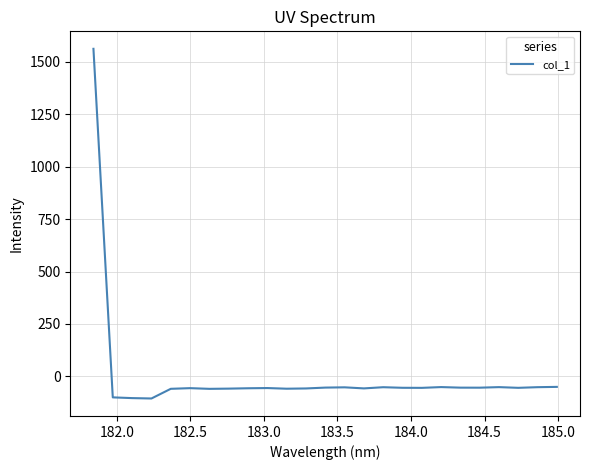

What is the maximum value shown in the chart?

1562.2